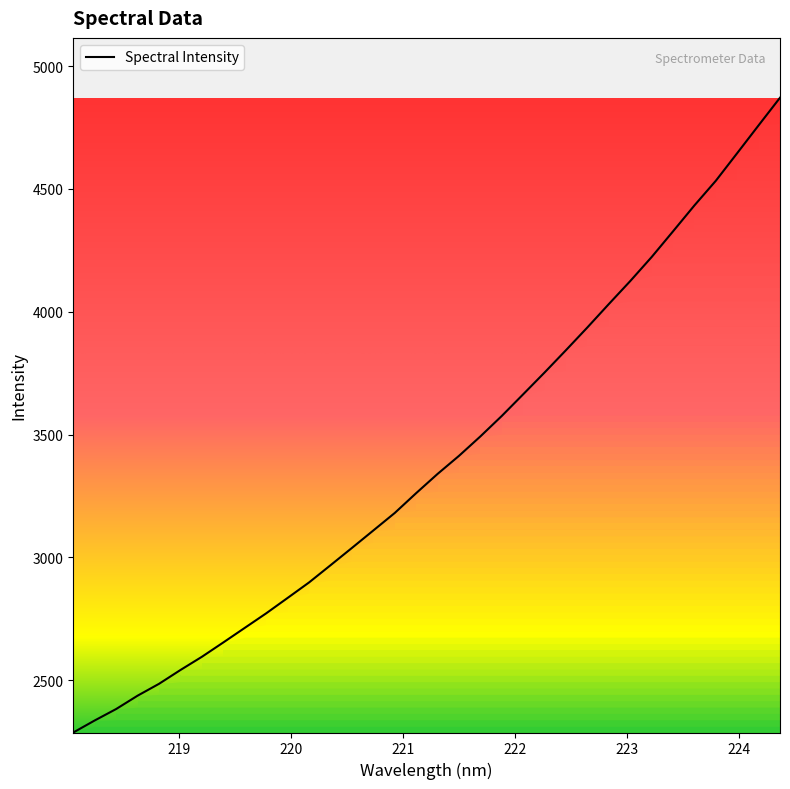

What is the maximum value shown in the chart?

4871.1